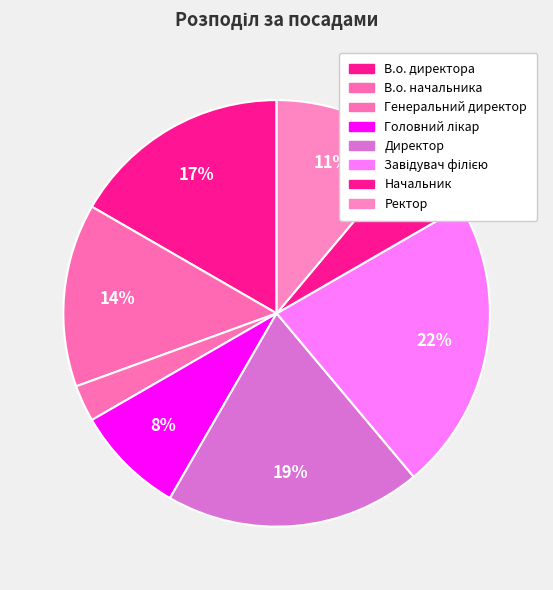

The Директор slice represents 26% of the pie. True or false?

False